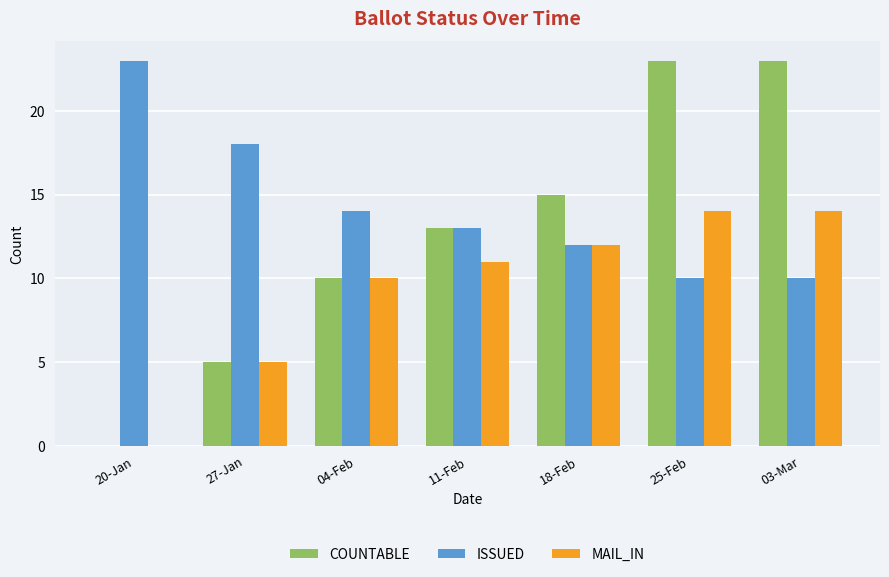

What is the sum of the COUNTABLE values at 18-Feb and 11-Feb?

28